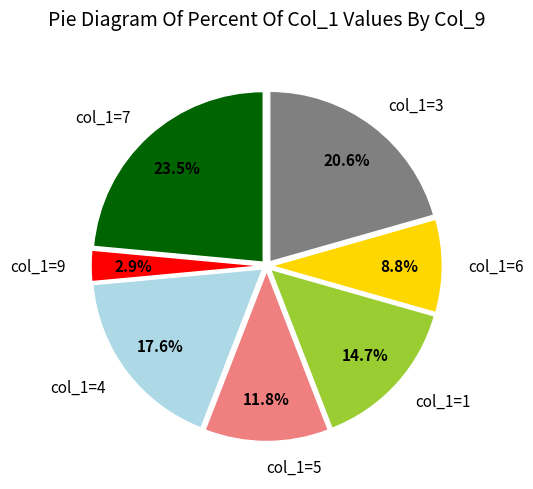

Rank the categories by value from lowest to highest.

col_1=9, col_1=6, col_1=5, col_1=1, col_1=4, col_1=3, col_1=7